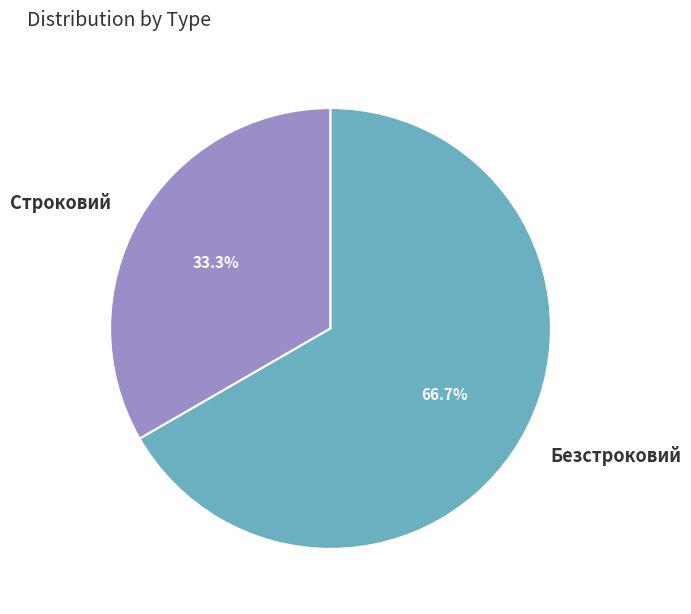

How many segments does this pie chart have?

2